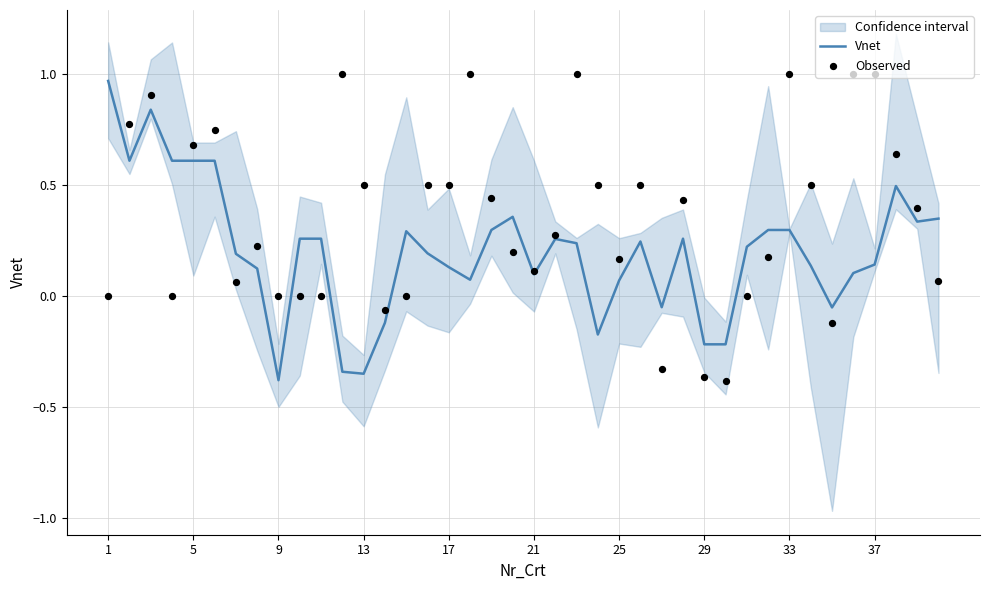

What are all the series names shown in the legend?

Vnet, Observed